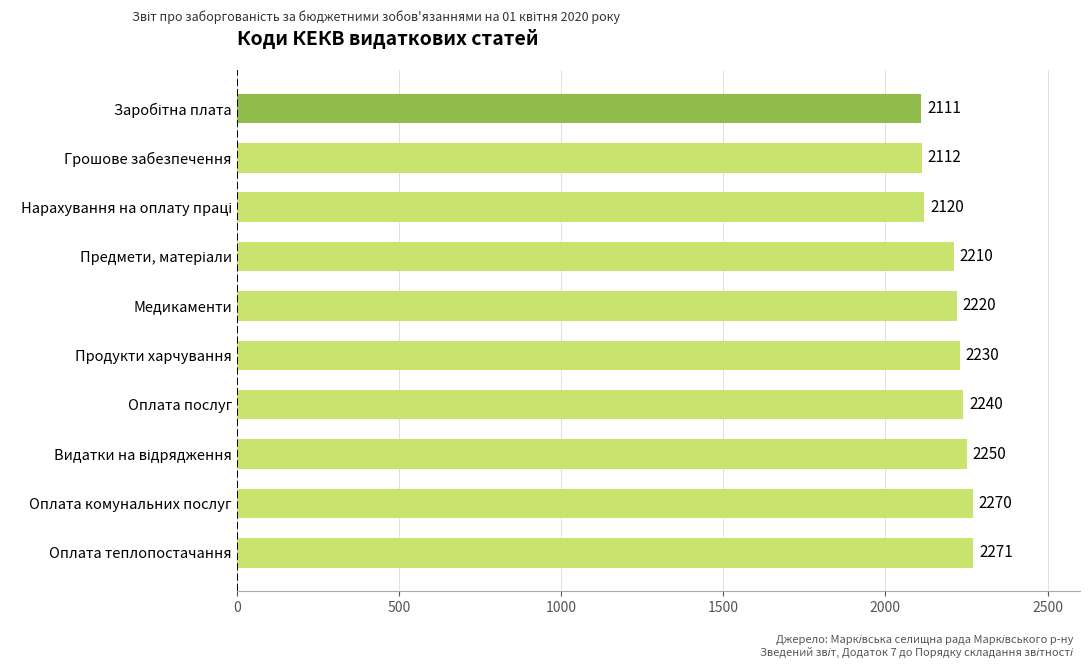

Which has a higher value, Медикаменти or Оплата теплопостачання?

Оплата теплопостачання